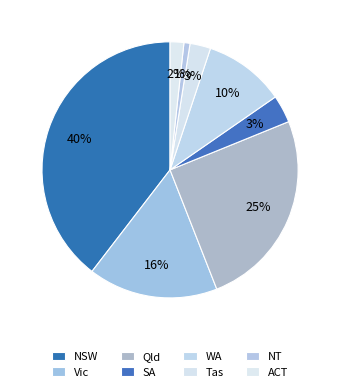

To the nearest percent, what portion does ACT represent?

2%